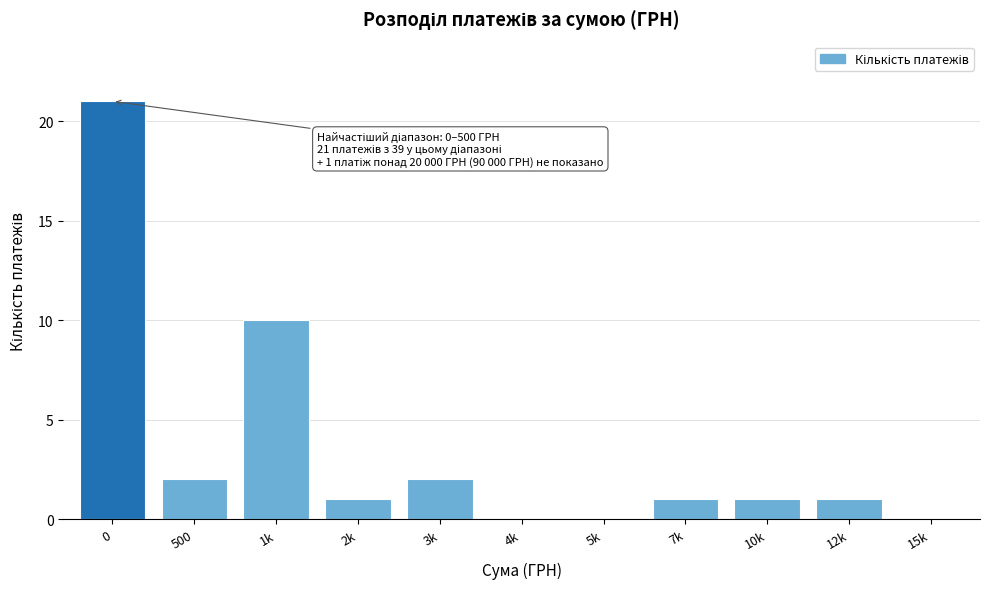

Reading right to left, list all the values displayed in this chart.

15k=0	12k=1	10k=1	7k=1	5k=0	4k=0	3k=2	2k=1	1k=10	500=2	0=21